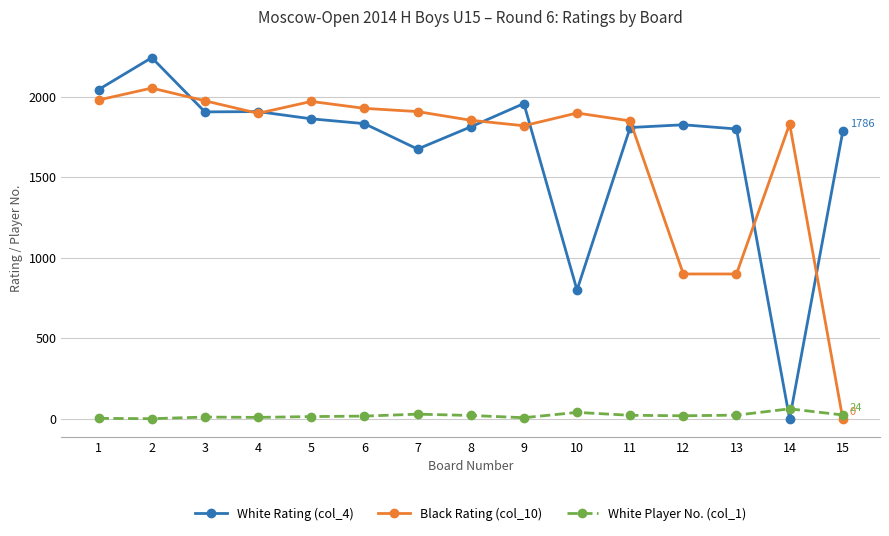

Which series has the largest total across all categories?

White Rating (col_4)